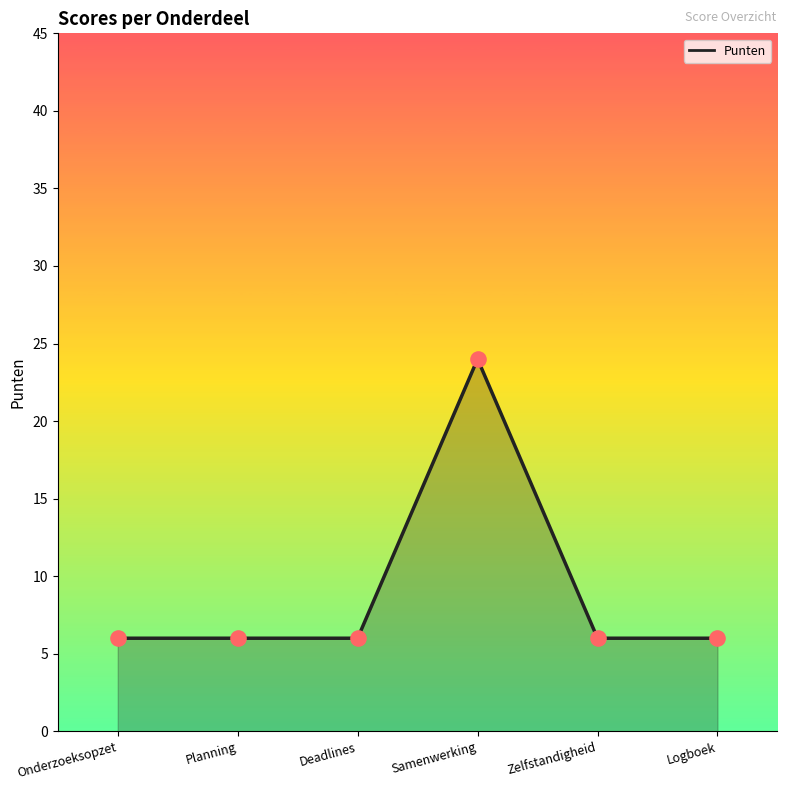

What is the total value across all series at Deadlines?

12